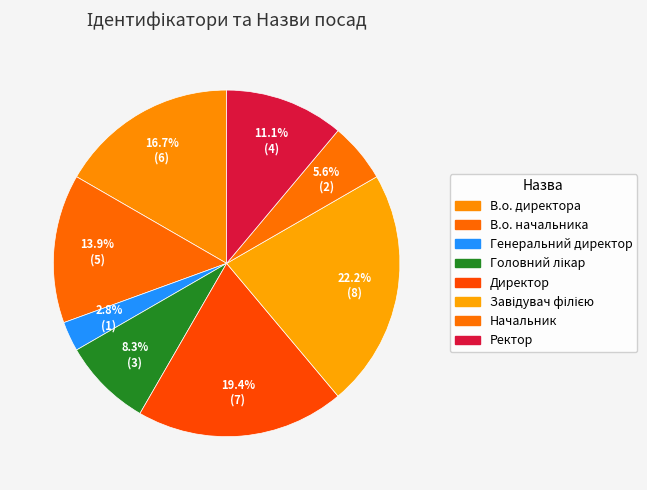

Does В.о. директора represent more than half of the total?

No